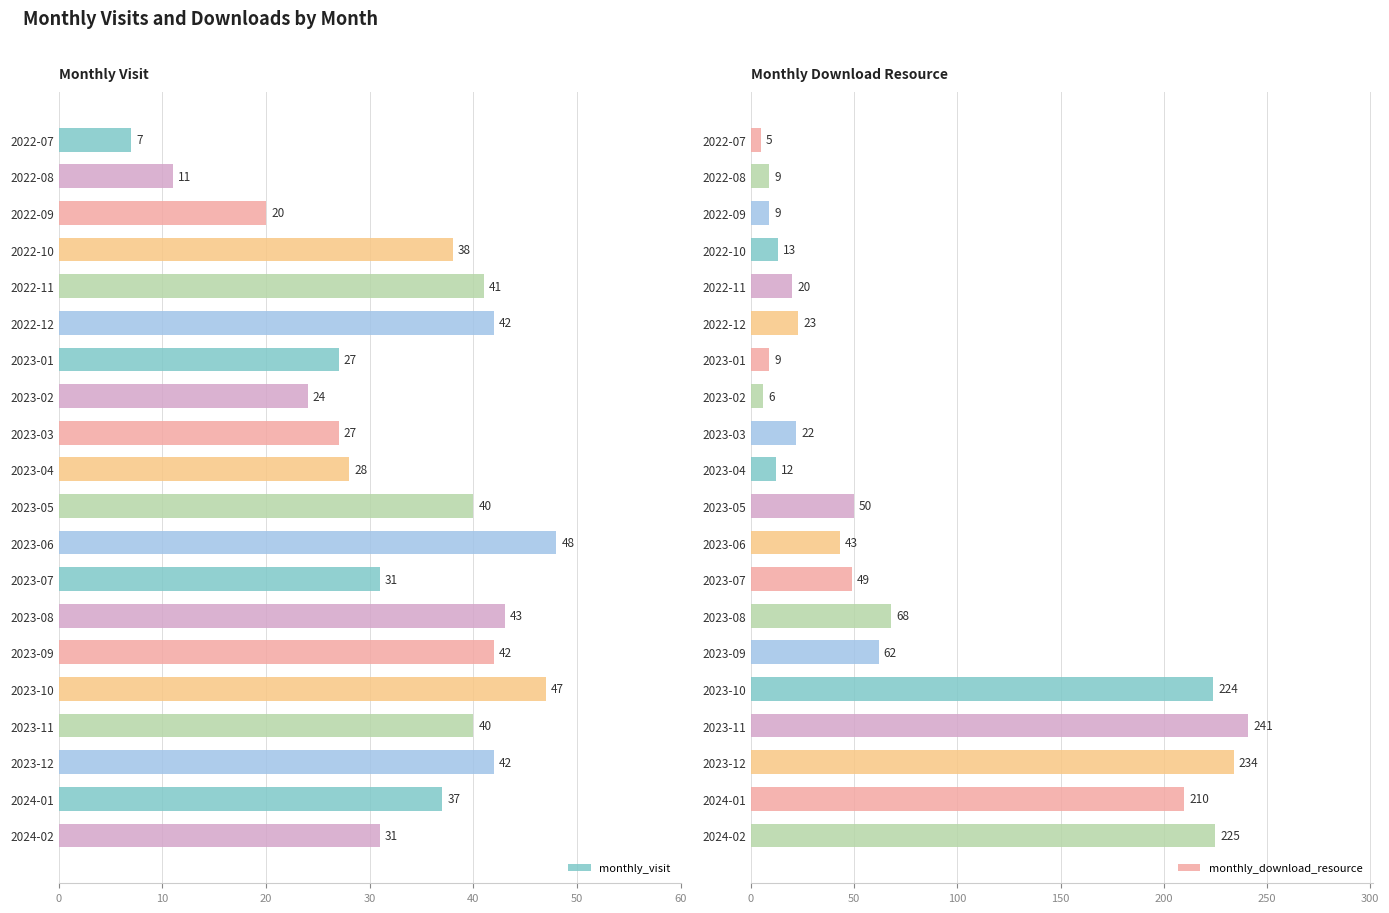

What is the approximate value of monthly_visit at 2023-06, to the nearest 5?

50